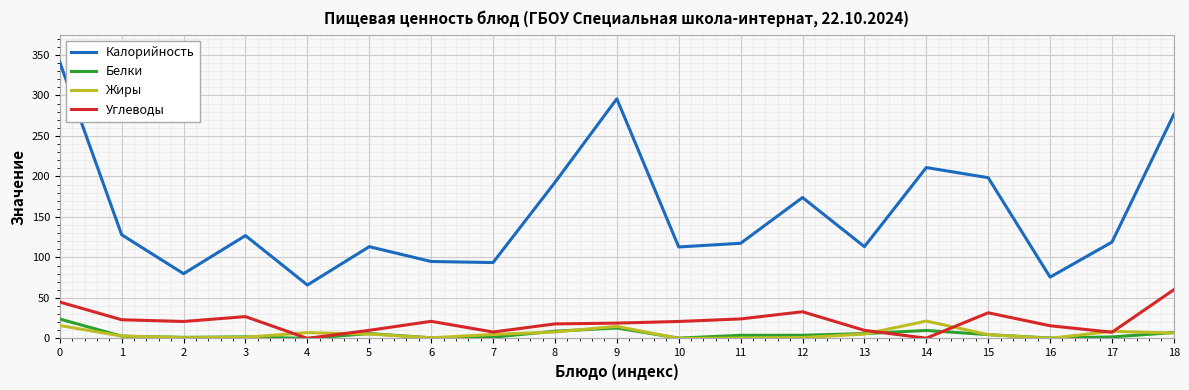

Between 11 and 12, which series saw the biggest shift?

Калорийность